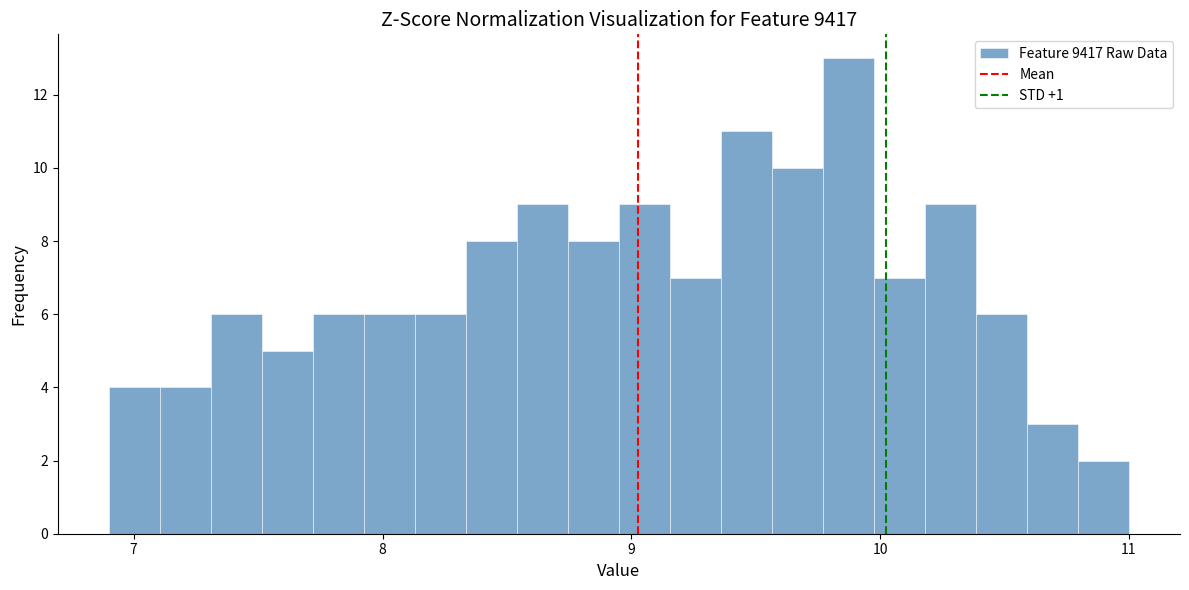

Read against the x-axis, roughly where is the centre of the tallest bar?

9.9